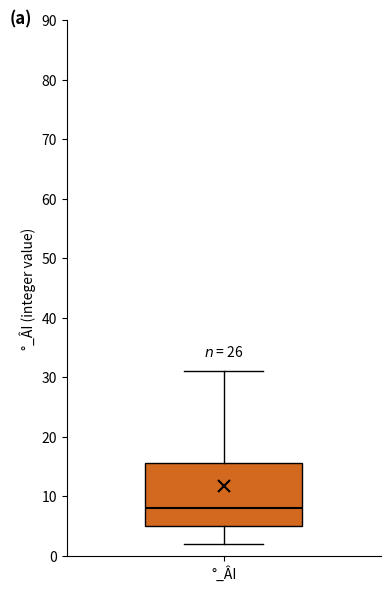

Transcribe this box plot: give where the median line is, the range the box spans, and where the two whiskers end, as read against the y-axis. The values are not printed on the chart, so give them approximately, as read against the axis.

median 8, box 5 to 16, whiskers 2 to 31